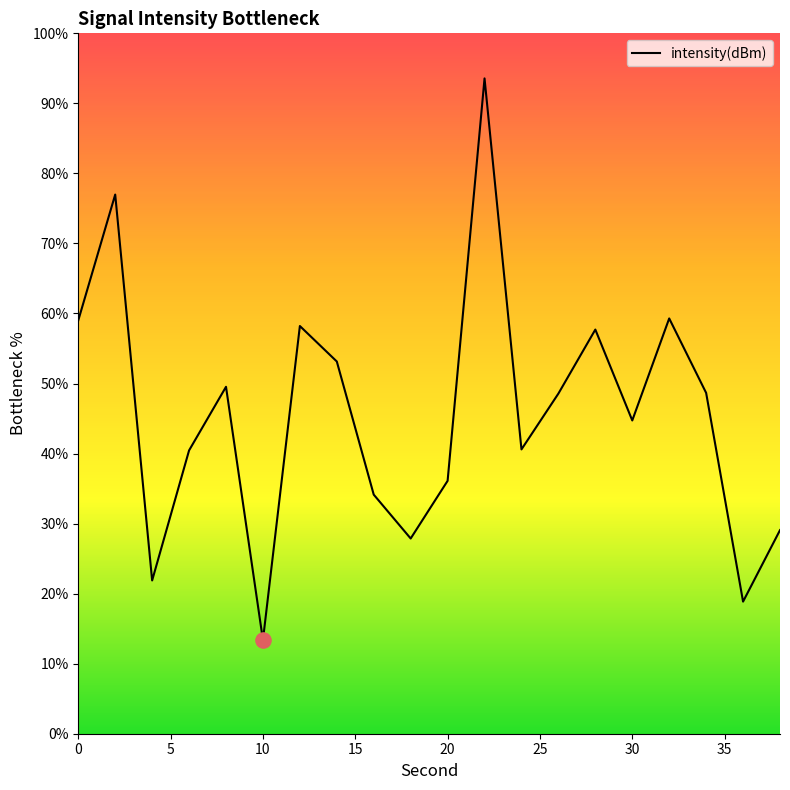

What is the maximum value shown in the chart?

93.6